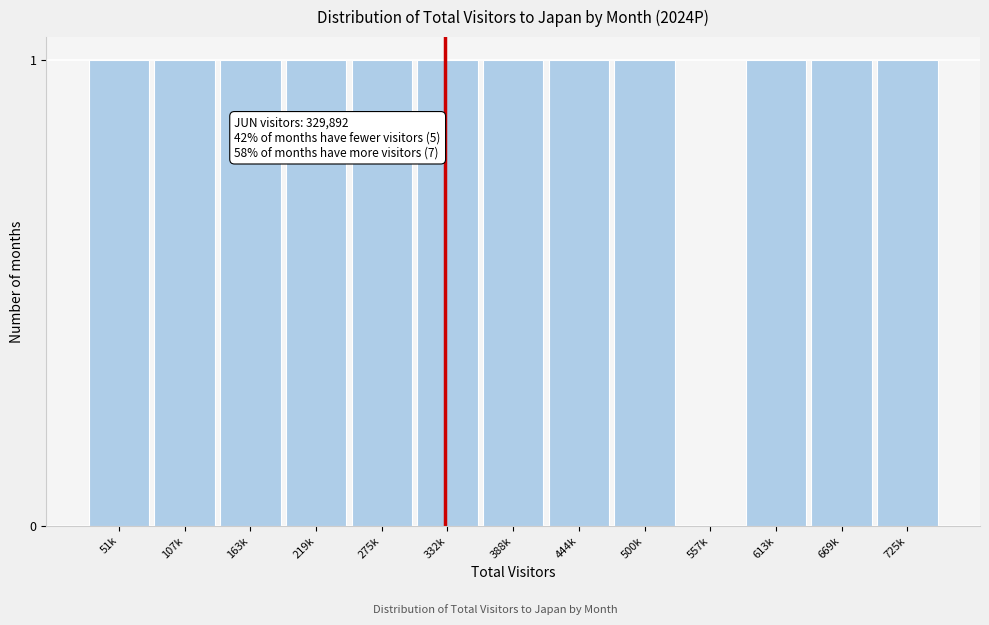

Is it true that the value at 332k is 2?

False